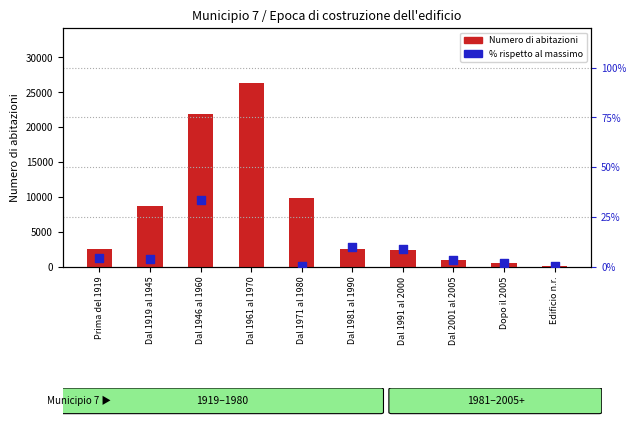

Is the value of Numero di abitazioni at Dal 1981 al 1990 greater than the value of % rispetto al massimo at Dal 1961 al 1970?

Yes